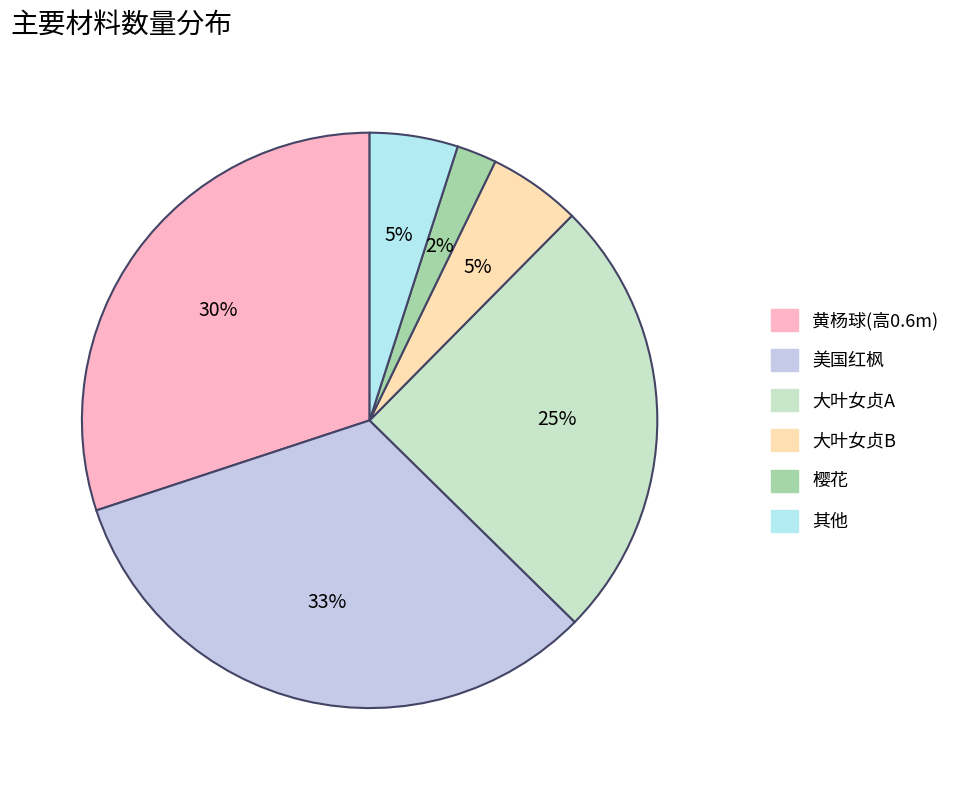

How many segments does this pie chart have?

6